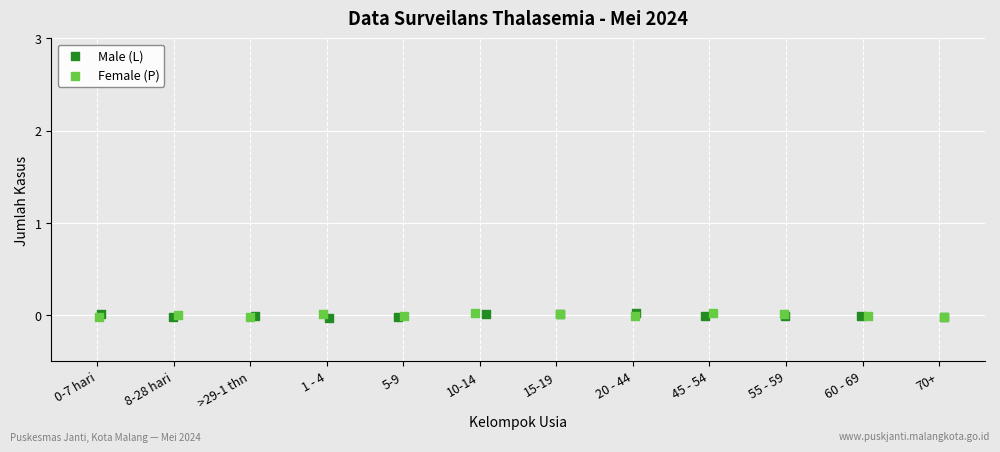

What are all the series names shown in the legend?

Male (L), Female (P)